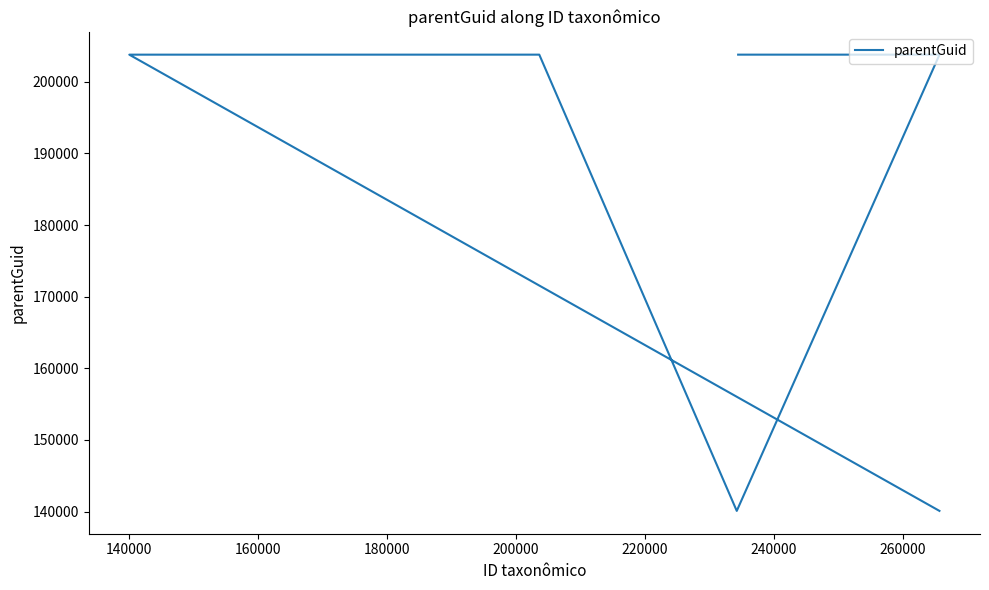

What is the smallest value displayed?

140105